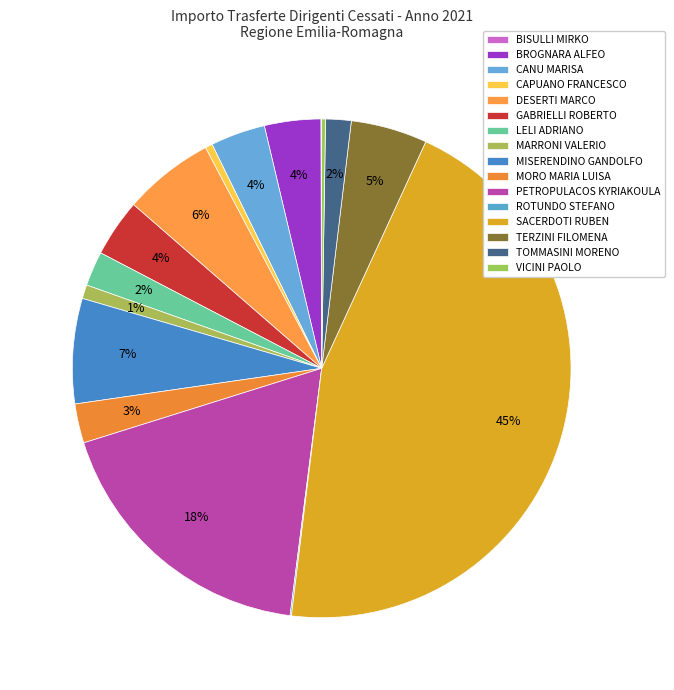

Is there a majority slice in this chart?

No